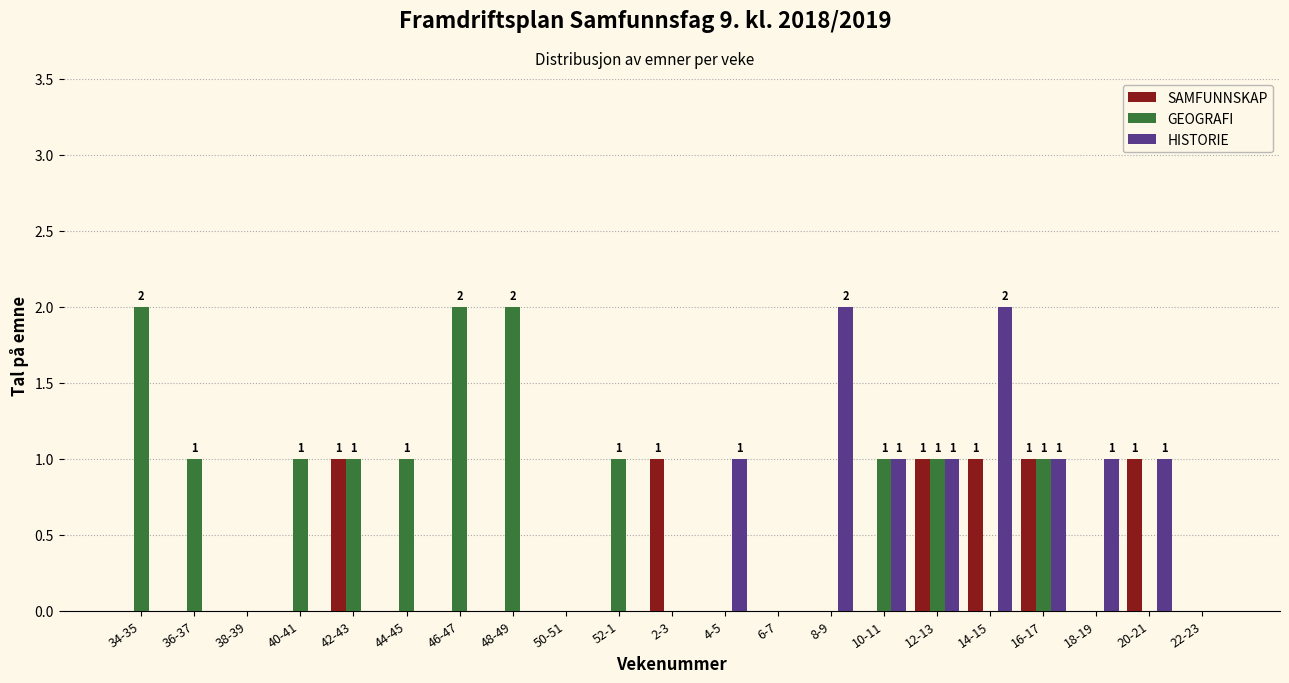

Which series has the largest total across all categories?

GEOGRAFI